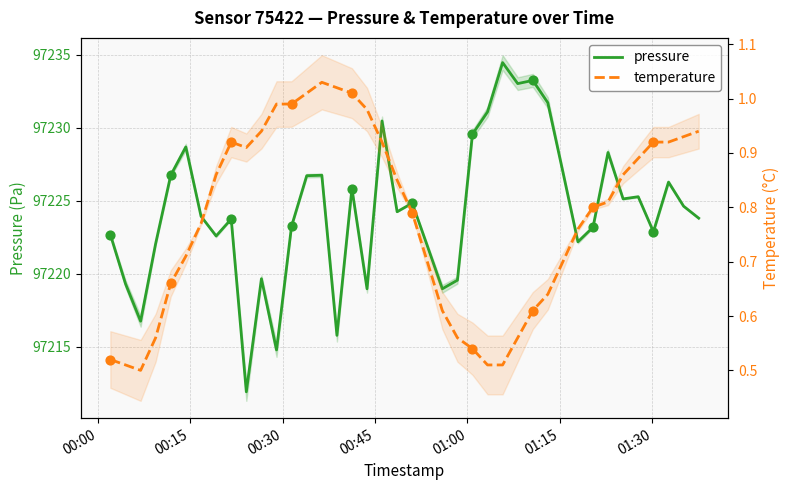

What are all the series names shown in the legend?

pressure, temperature